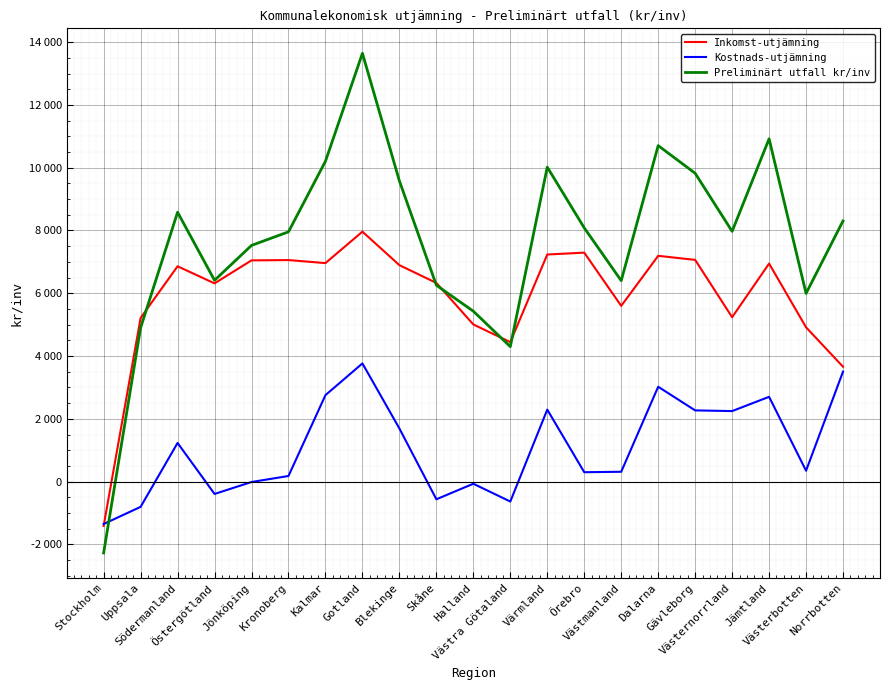

List the series in order of their peak value, highest first.

Preliminärt utfall kr/inv, Inkomst-utjämning, Kostnads-utjämning